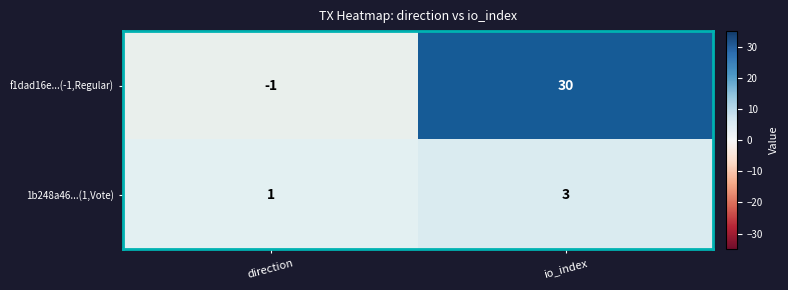

The value of 1b248a46...(1,Vote) at direction is 2. True or false?

False